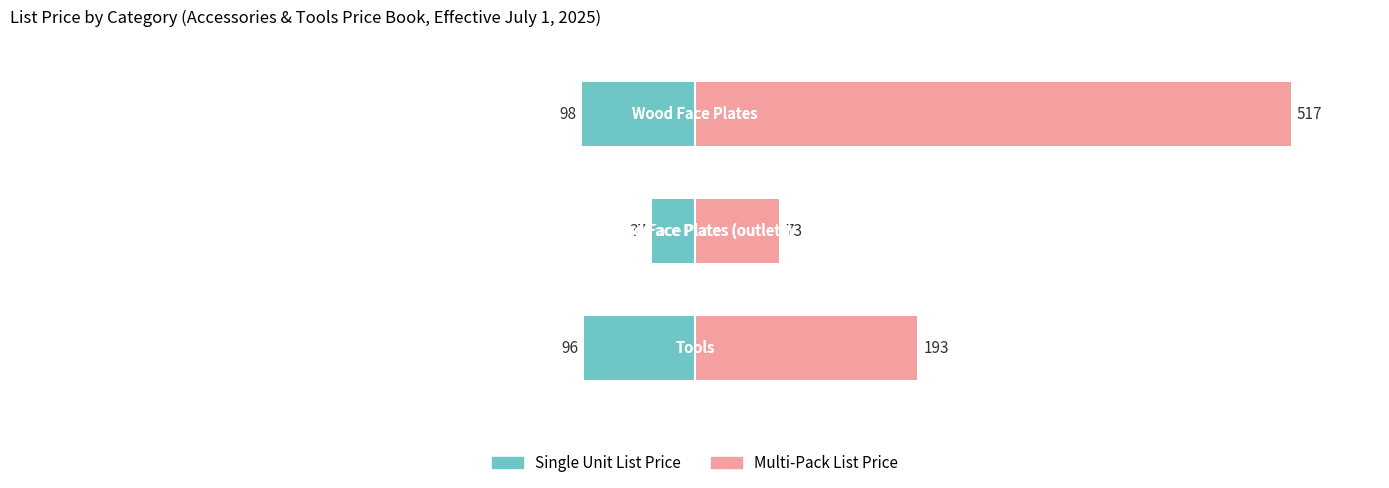

Between 0 and 1, which series saw the biggest shift?

Multi-Pack List Price